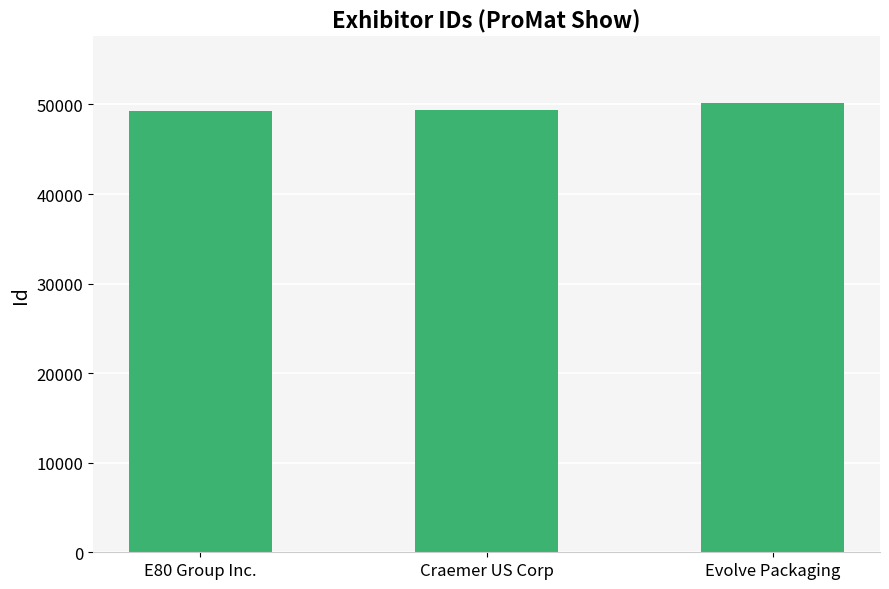

How many data points are less than 49357?

1